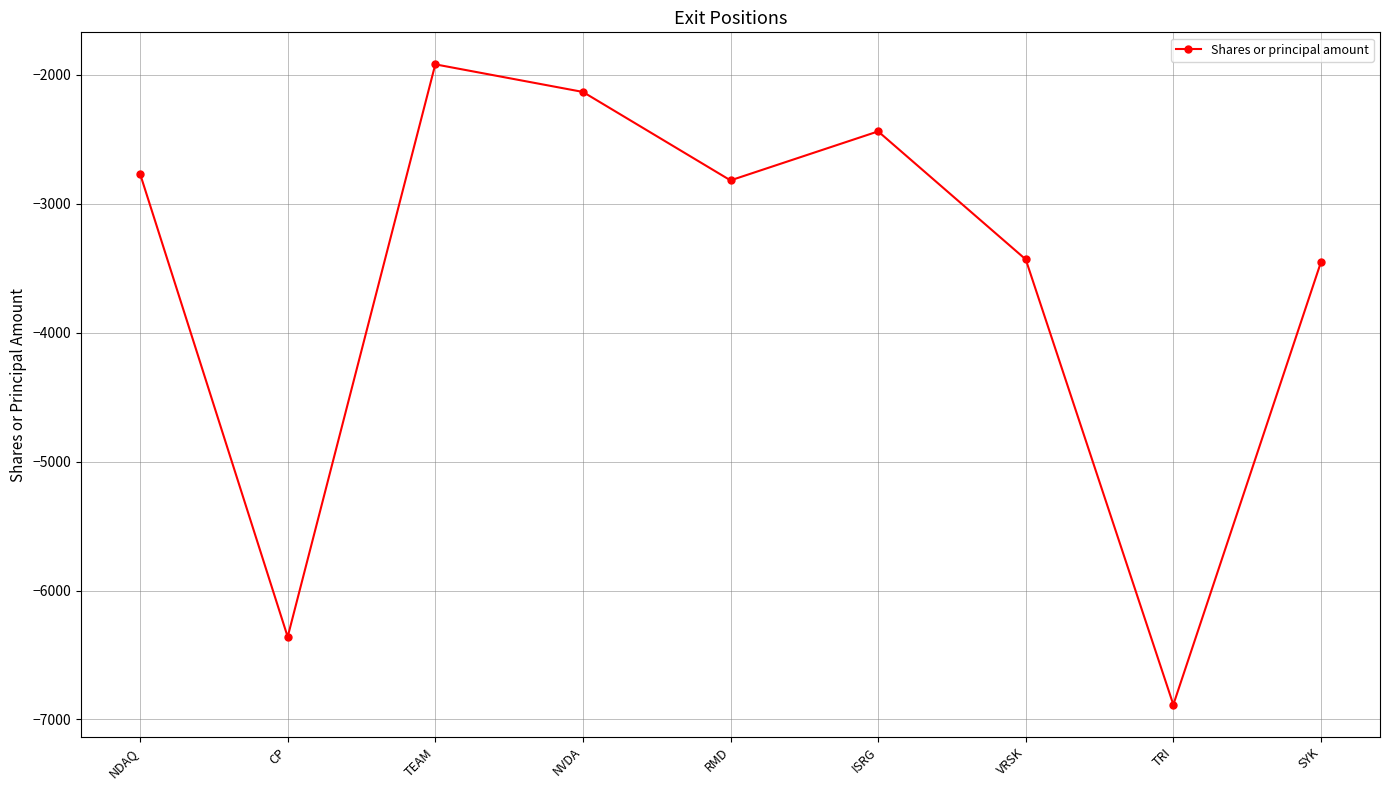

What is the difference between the second highest and second lowest values?

4227